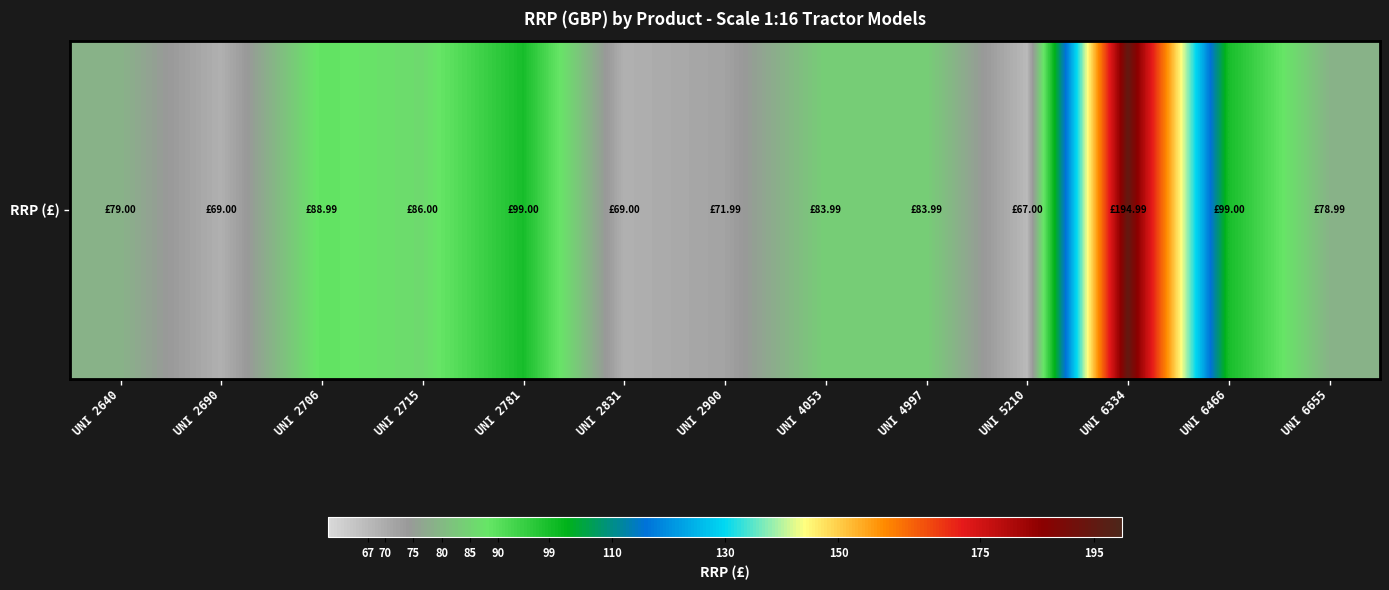

Between UNI 5210 and UNI 2640, which is larger?

UNI 2640